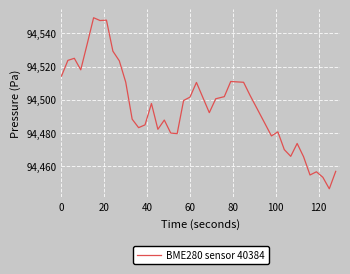

What is the difference between the maximum and minimum values?

103.4